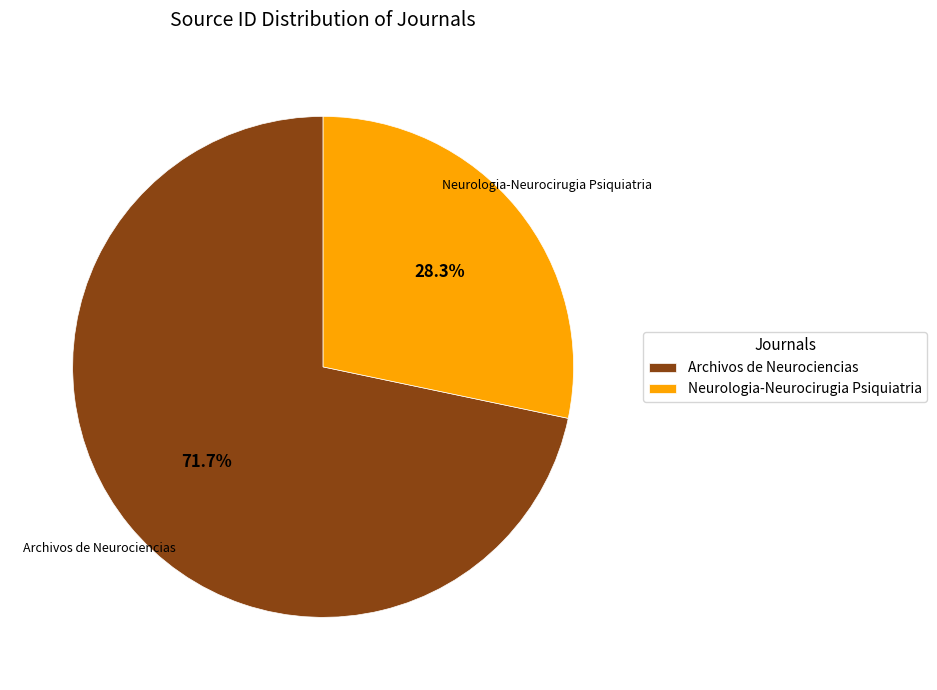

Is there any slice that represents more than half of the pie?

Yes